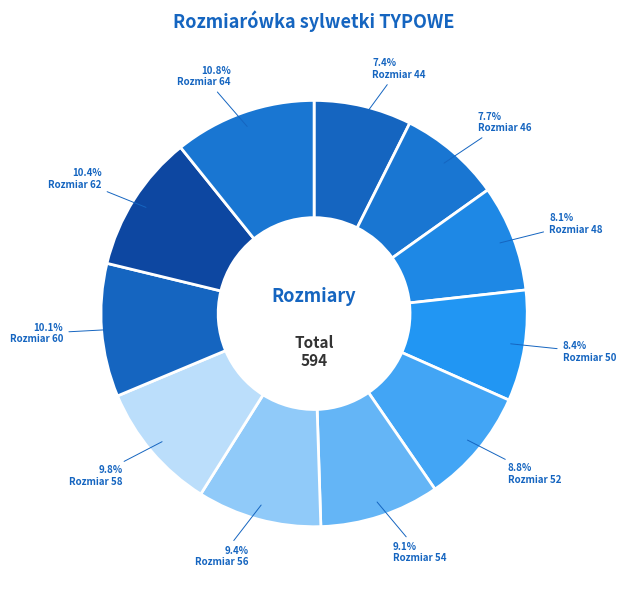

Count the number of slices in the pie.

11